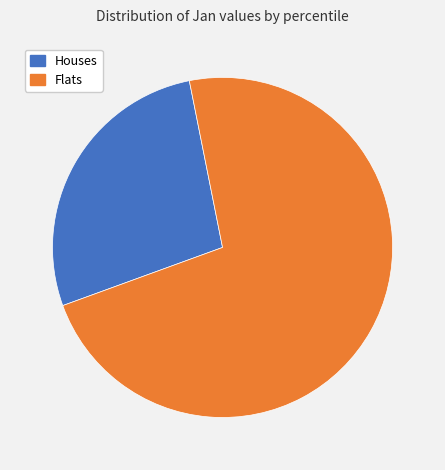

Does any single category account for the majority?

Yes